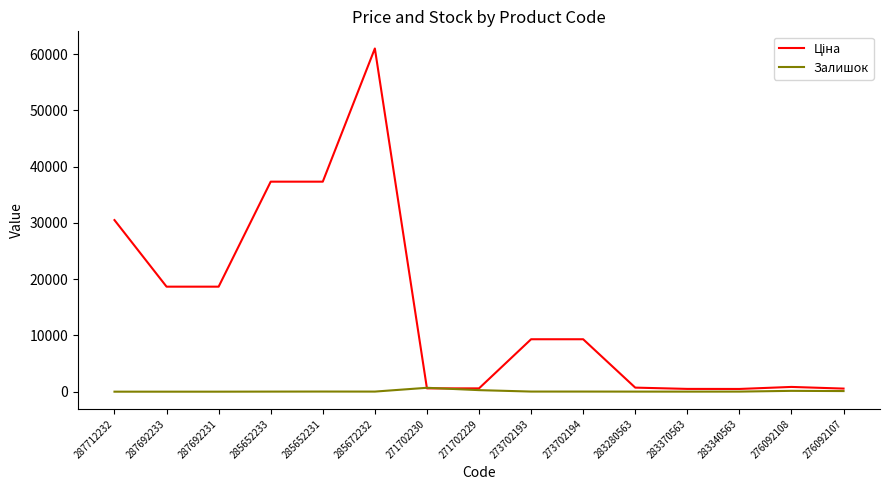

At which category does the chart reach its peak across all series?

285672232